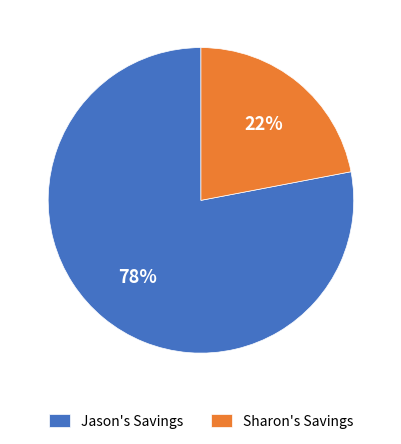

Does Sharon's Savings account for over 50% of the chart?

No